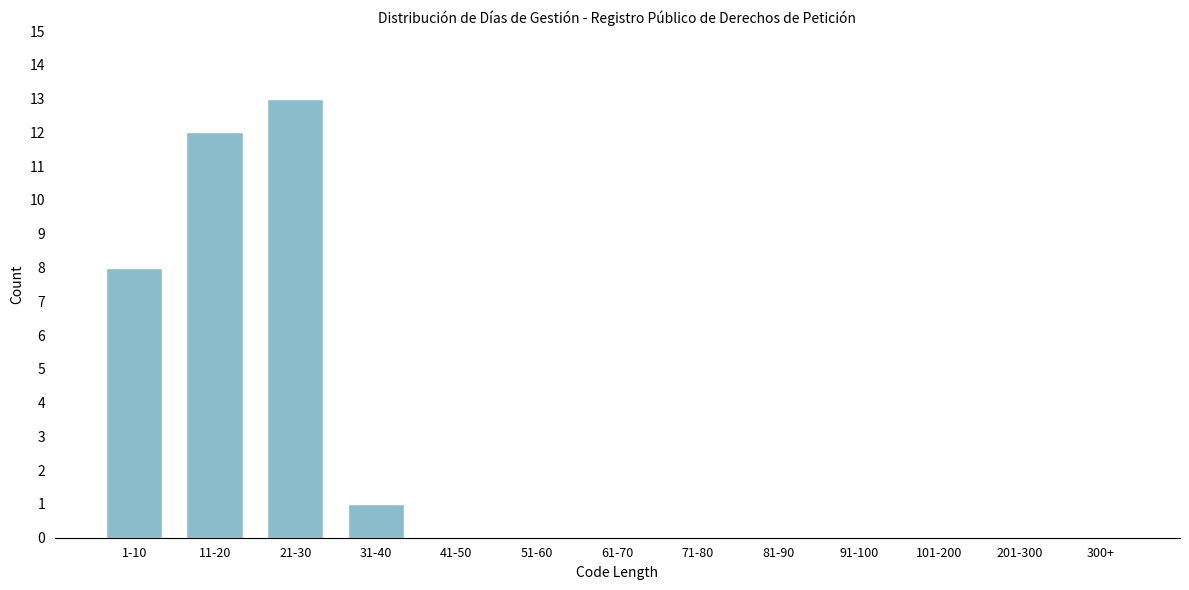

Reading left to right, extract all data points from this chart.

1-10=8	11-20=12	21-30=13	31-40=1	41-50=0	51-60=0	61-70=0	71-80=0	81-90=0	91-100=0	101-200=0	201-300=0	300+=0